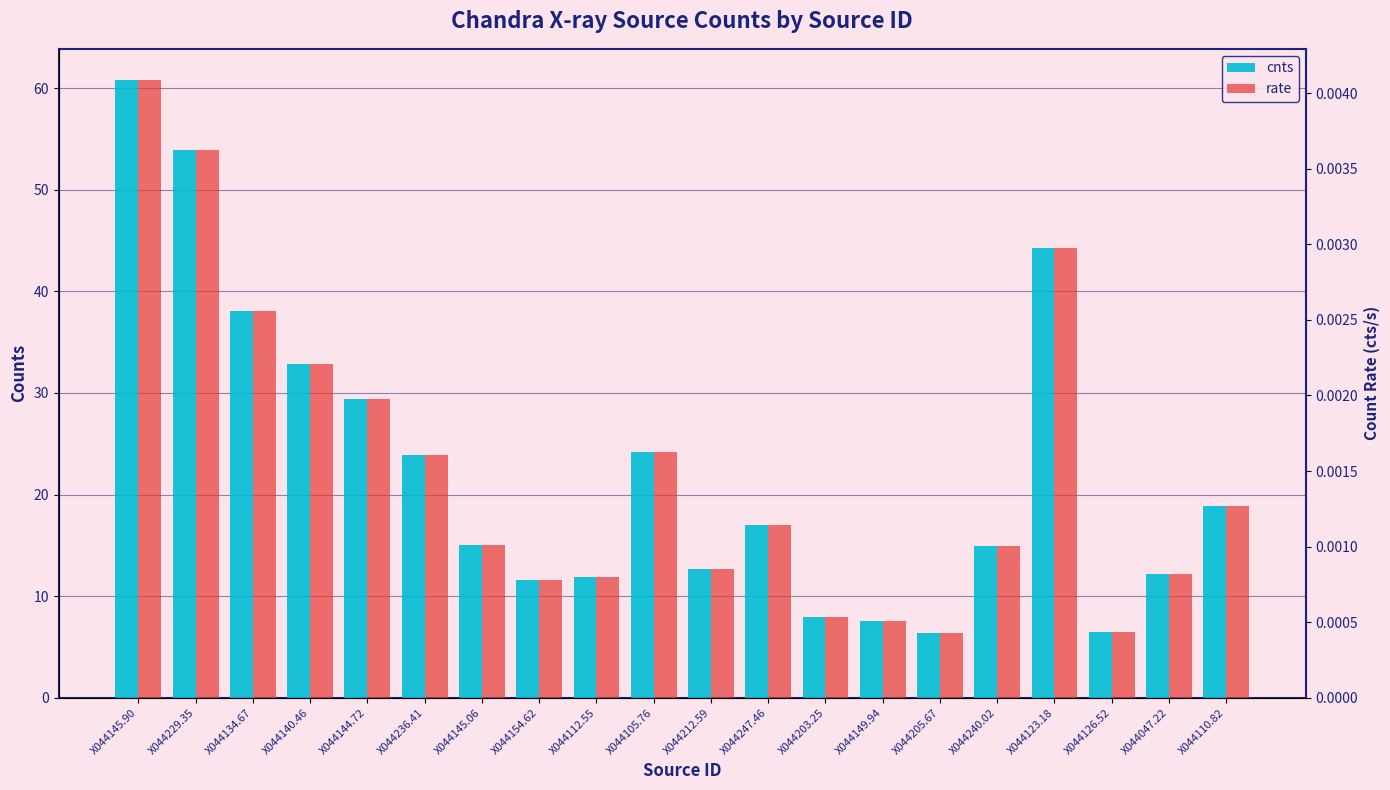

What is the total value across all series at X044126.52?

6.4